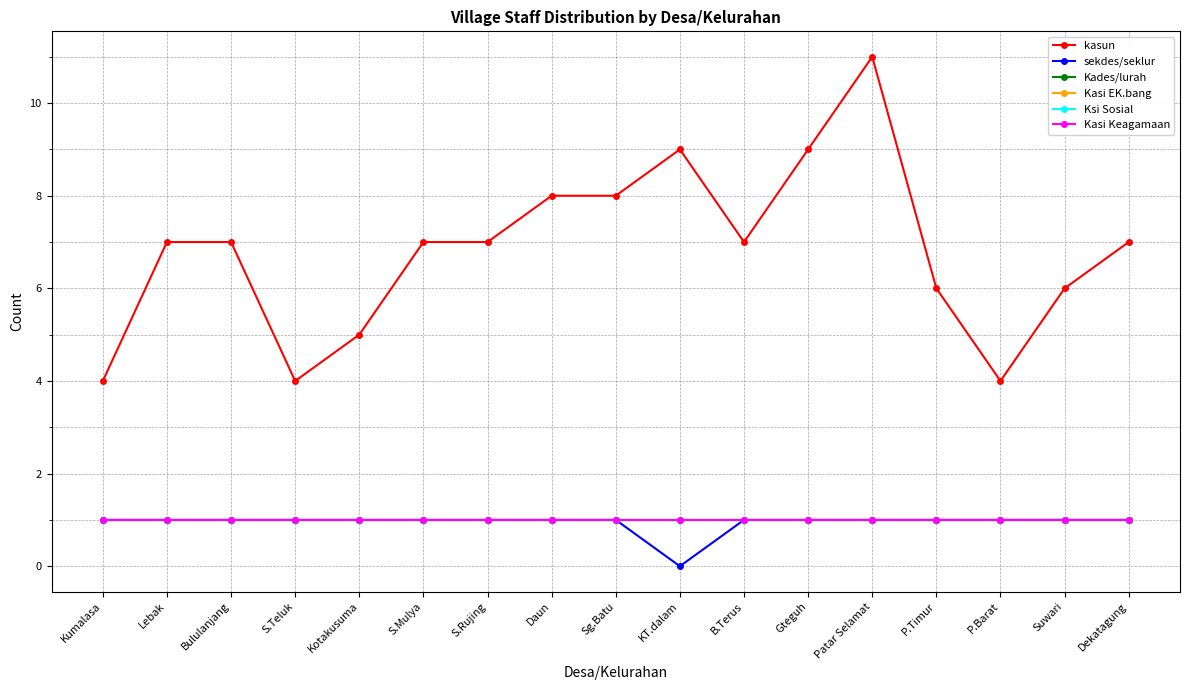

The value of sekdes/seklur at Suwari is 1. True or false?

True